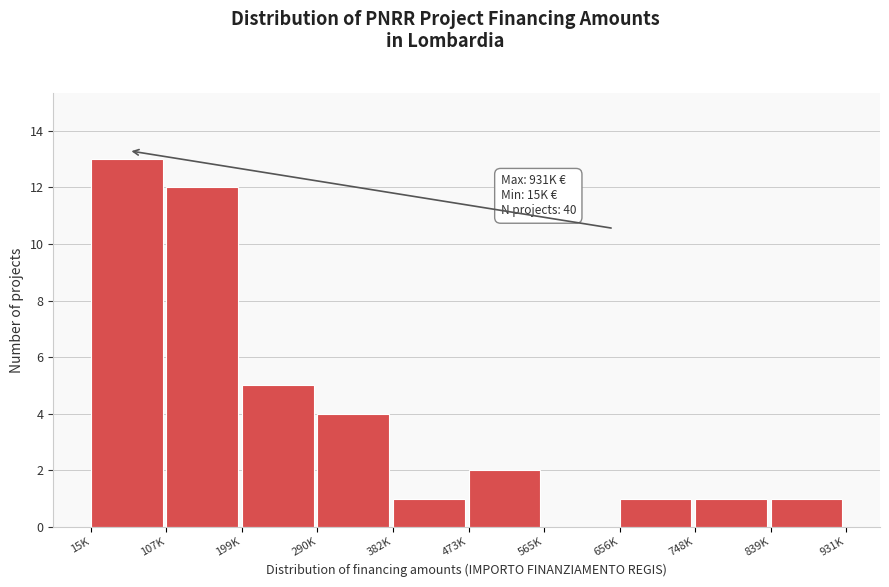

Reading left to right, list all the values displayed in this chart.

15K=13	107K=12	199K=5	290K=4	382K=1	473K=2	565K=0	656K=1	748K=1	839K=1